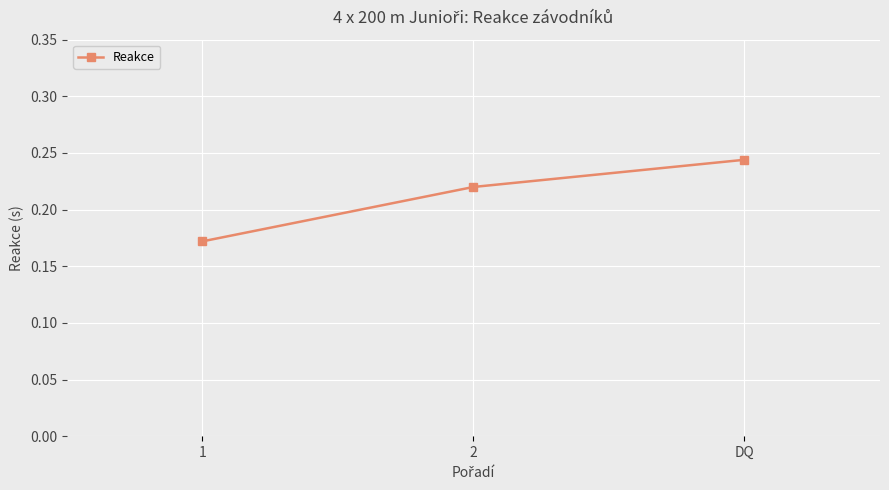

List the labels in order of value, largest first.

DQ, 2, 1